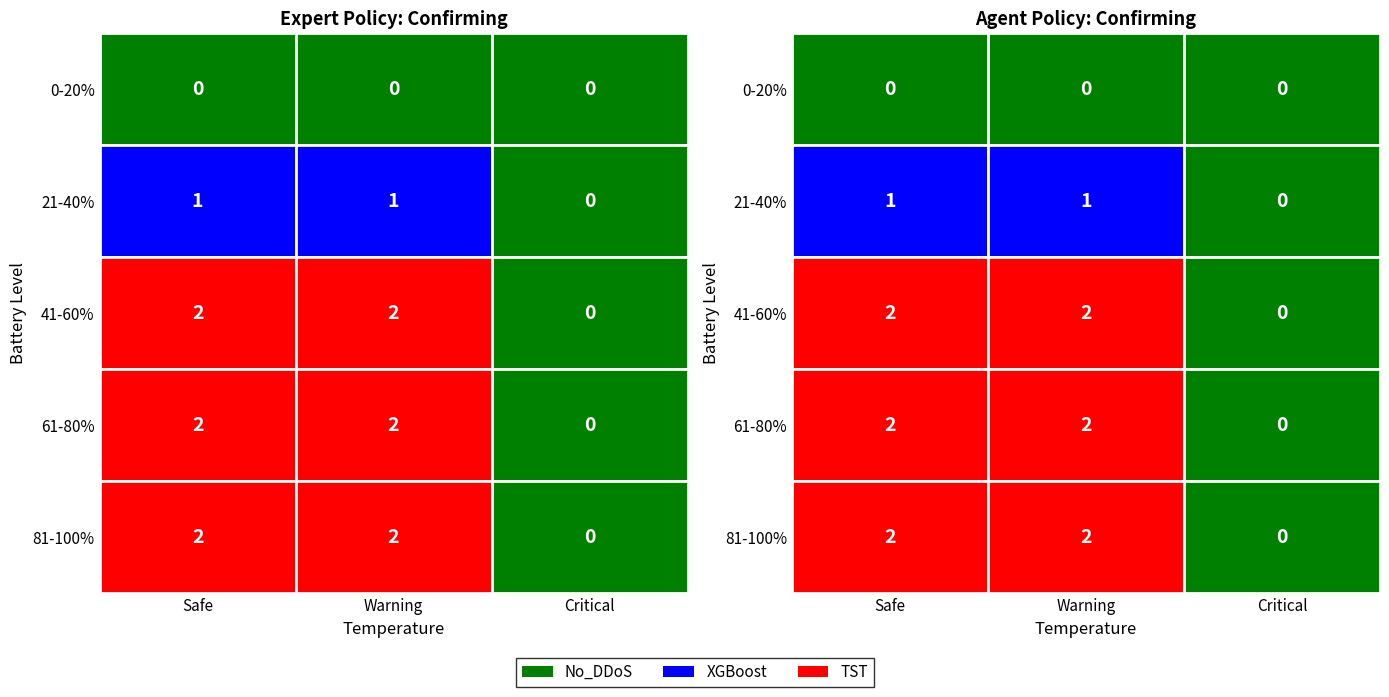

How many values in the 1 series are below 4?

3